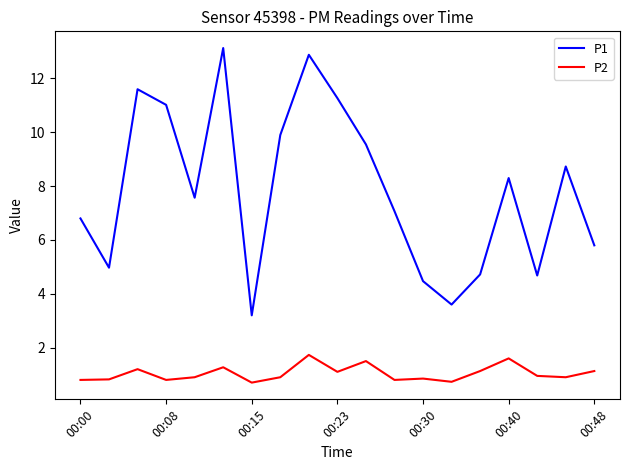

What is the lowest value of the P2 series?

0.7